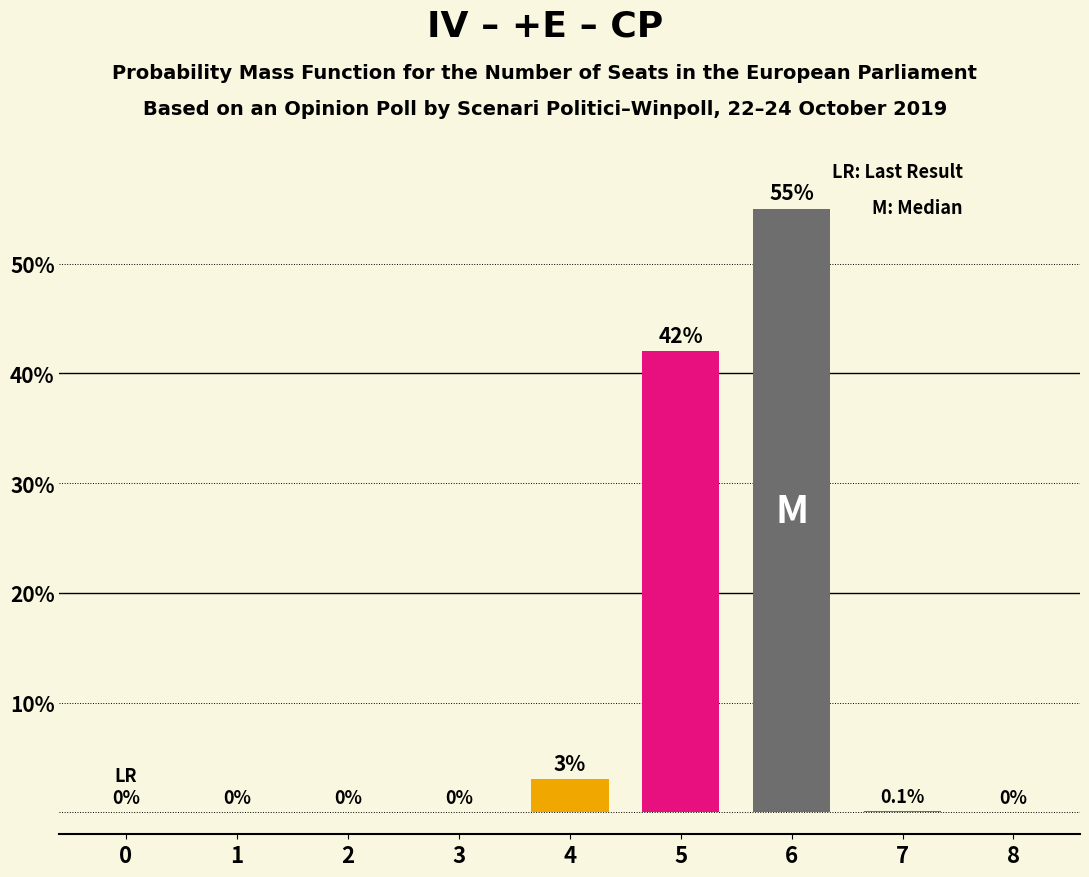

What is the change in value from 0 to 4?

+3.0